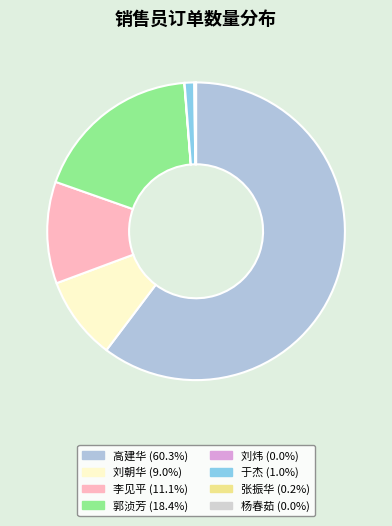

Which slice is the smallest?

杨春茹